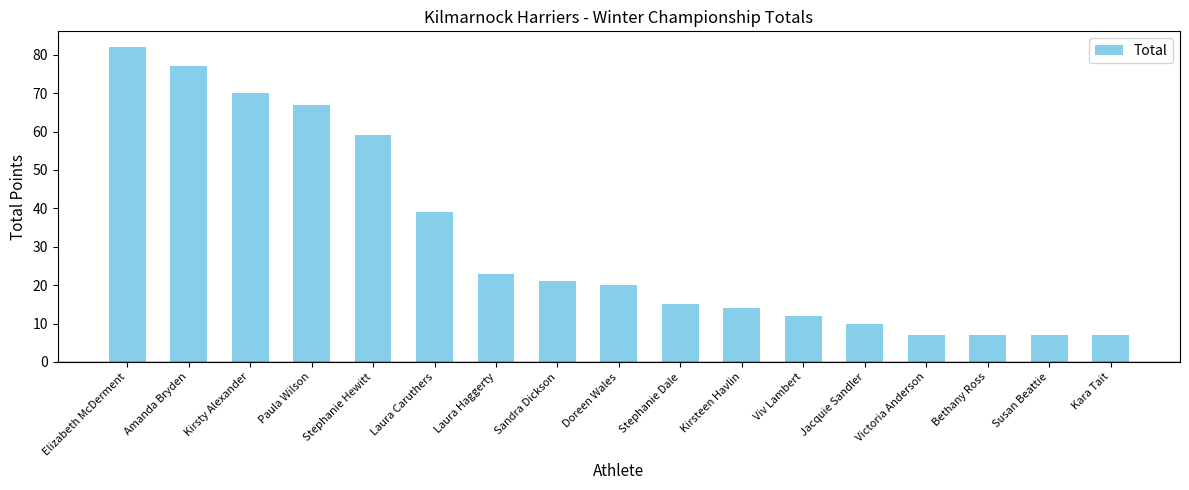

What is the change in value from Amanda Bryden to Viv Lambert?

-65